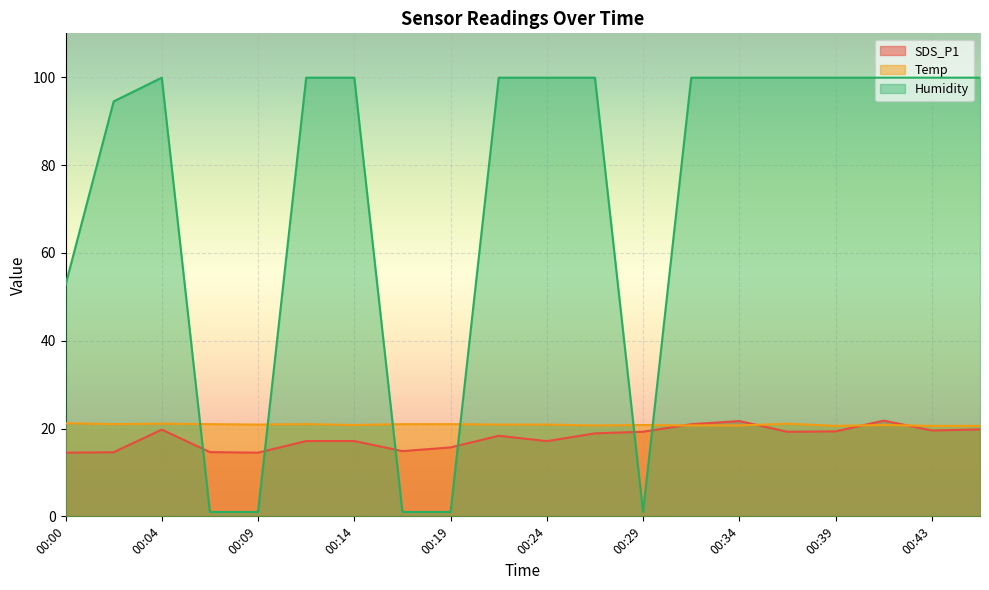

Which has a higher value, 00:26 or 00:43?

00:43